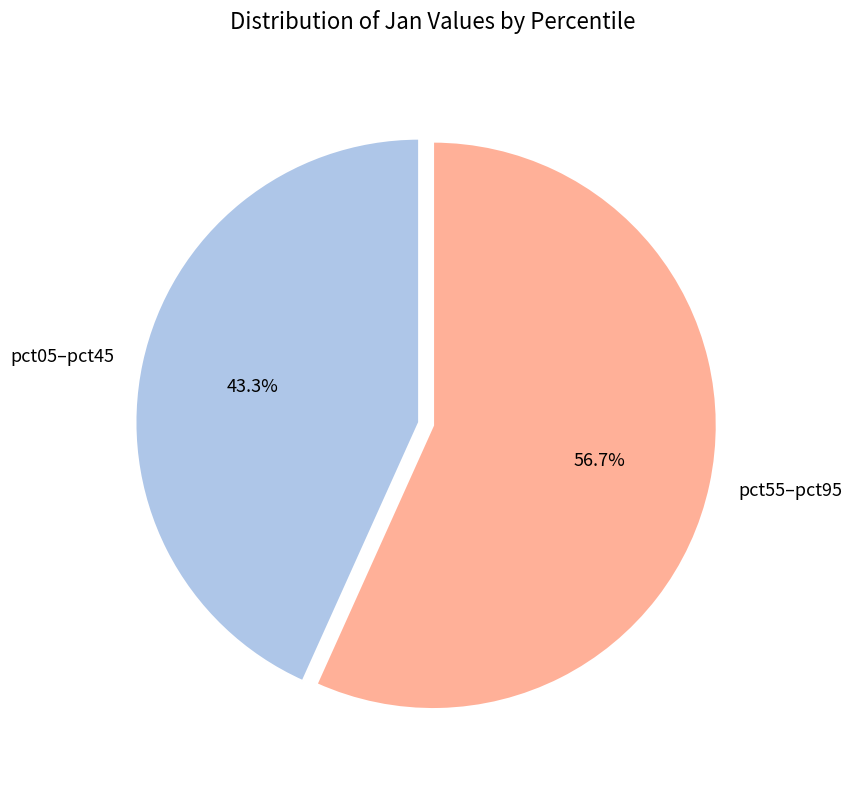

What is the largest slice in the pie chart?

pct55–pct95